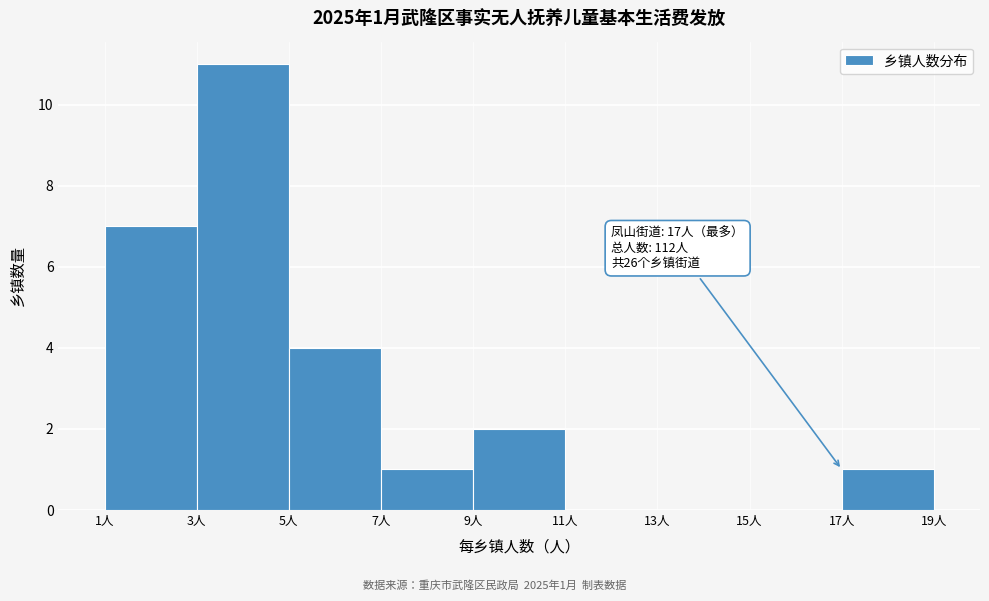

Over which range of the x-axis is the bar tallest?

3 to 5